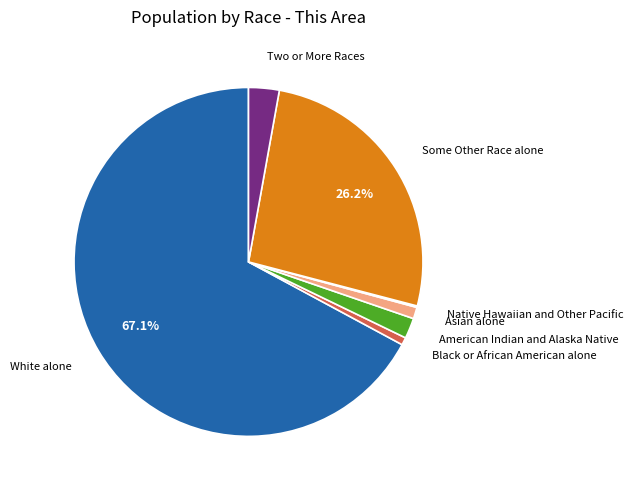

Is it true that Black or African American alone is 1% of the pie?

True